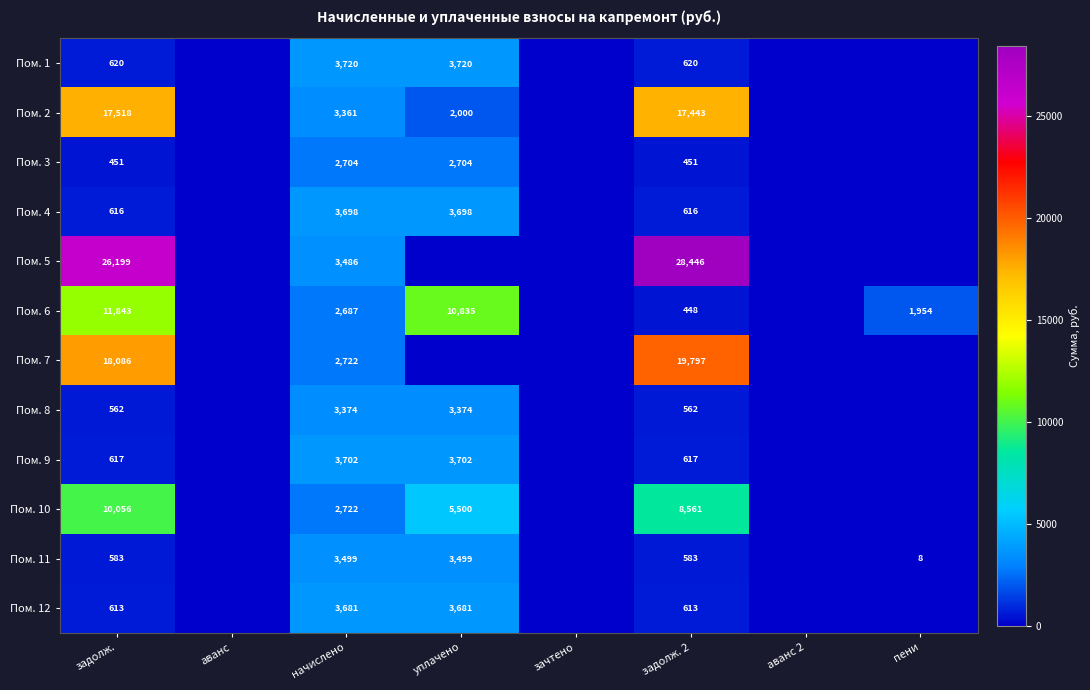

Which has a higher value, пени or задолж.?

задолж.